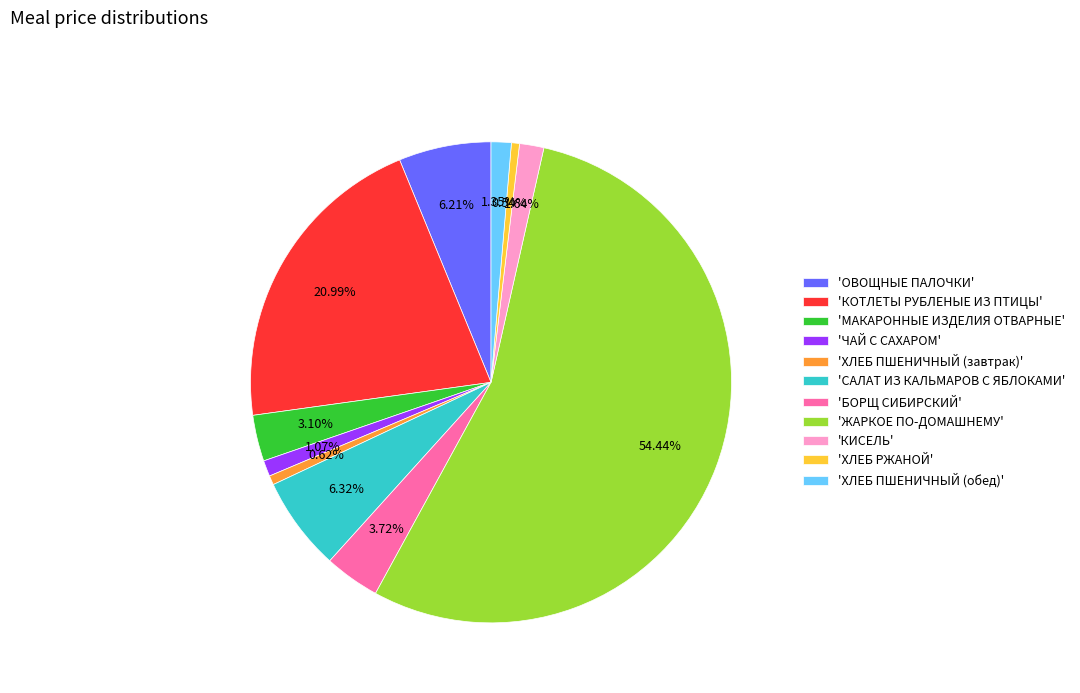

Combined, do 'КИСЕЛЬ' and 'МАКАРОННЫЕ ИЗДЕЛИЯ ОТВАРНЫЕ' account for over 50%?

No